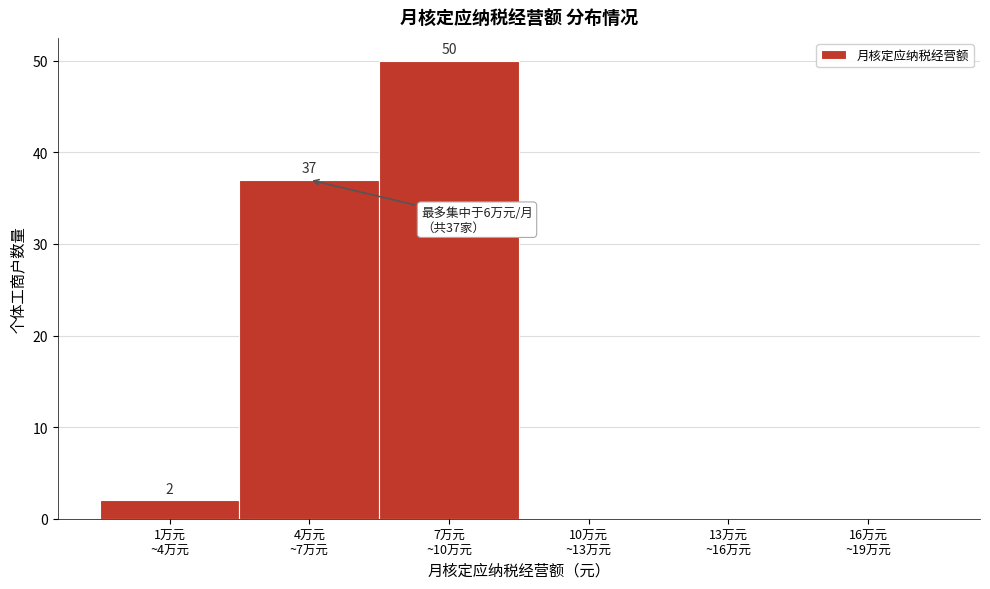

What is the greatest value displayed?

50